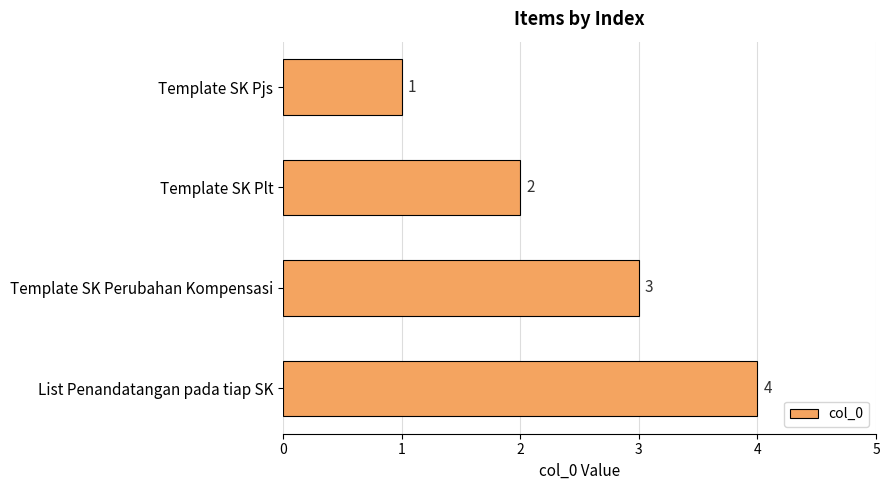

What is the sum of the values at Template SK Pjs and Template SK Plt?

3